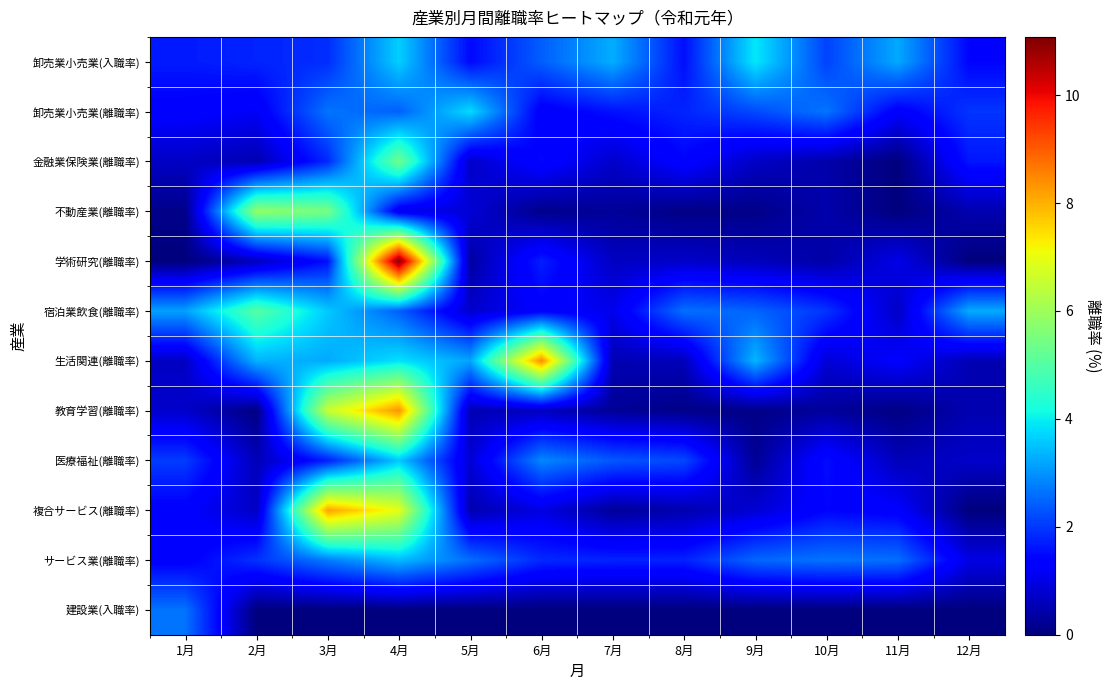

What is the total value across all series at 11月?

12.0